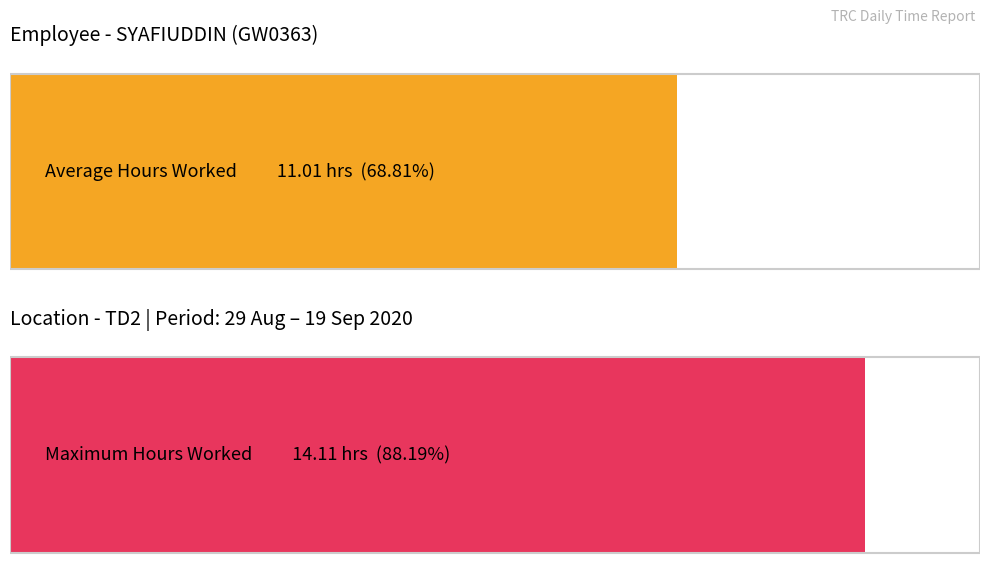

What is the maximum value shown in the chart?

14.1